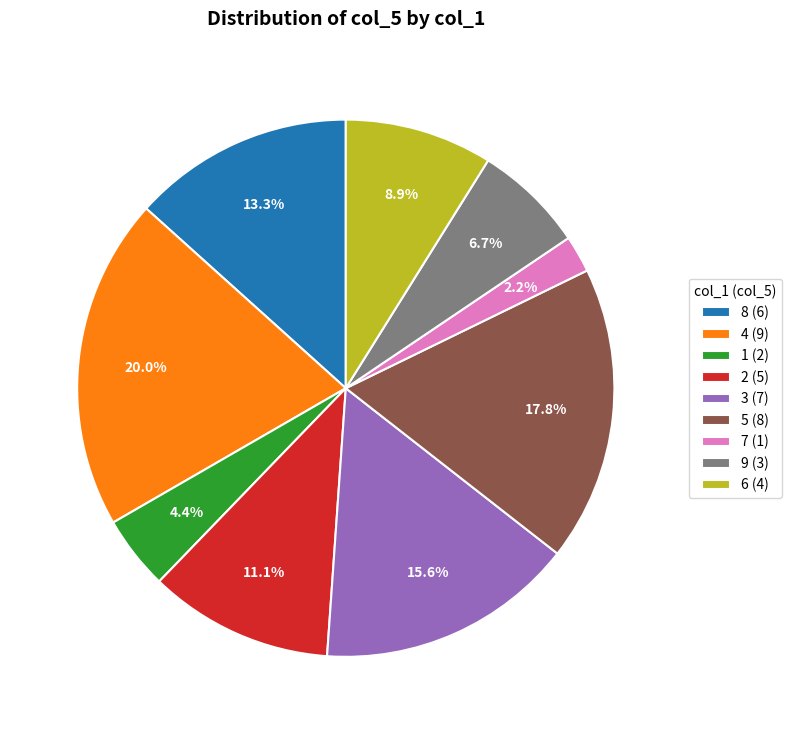

Rank the categories by value from highest to lowest.

4 (9), 5 (8), 3 (7), 8 (6), 2 (5), 6 (4), 9 (3), 1 (2), 7 (1)